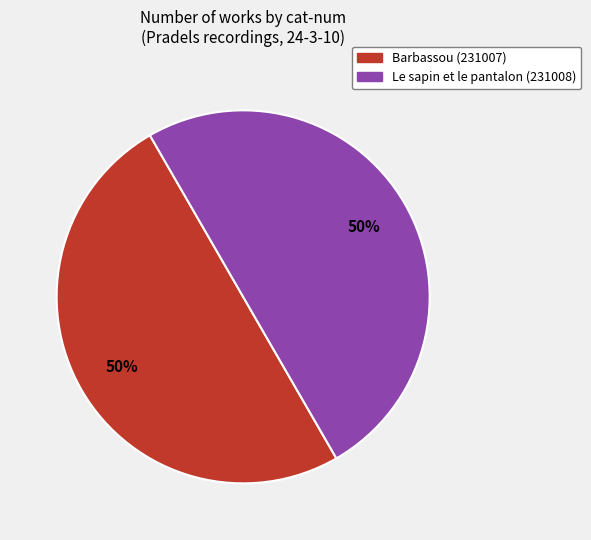

What percentage is the Le sapin et le pantalon (231008) slice, to the nearest percent?

50%